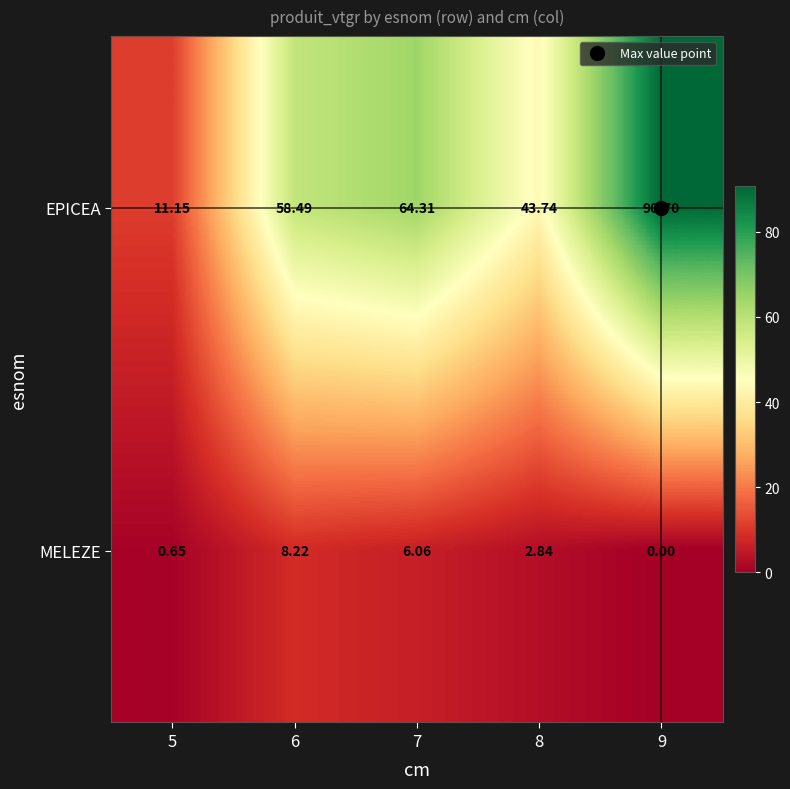

List the series in order of their peak value, lowest first.

MELEZE, EPICEA